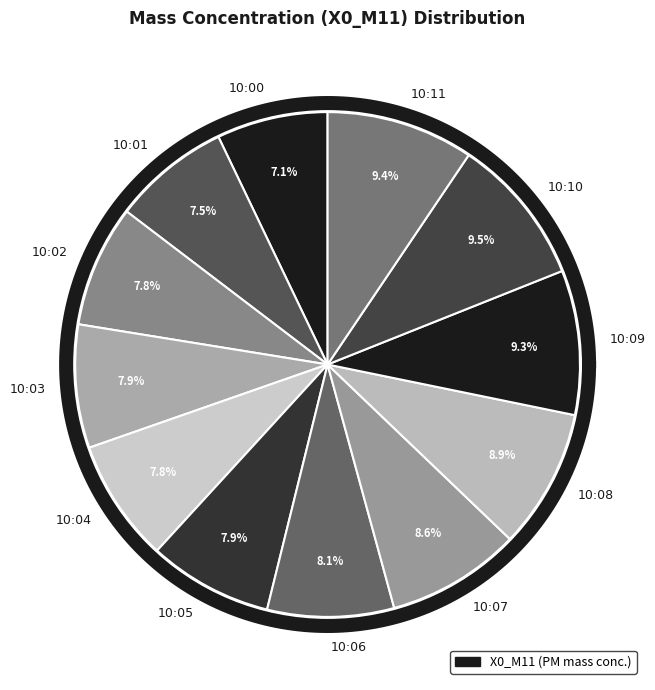

Does any single category account for the majority?

No